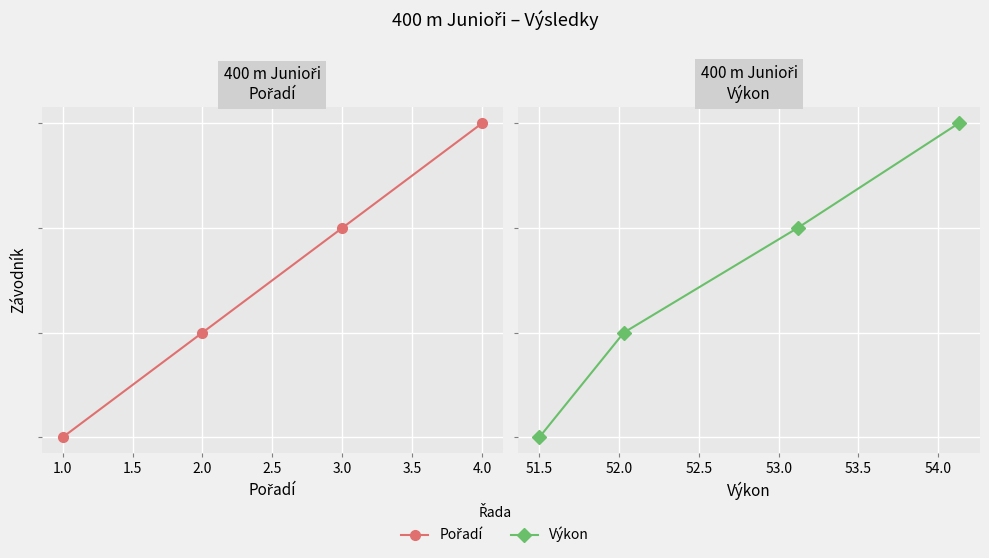

What value does the Pořadí series have at 3.0?

2